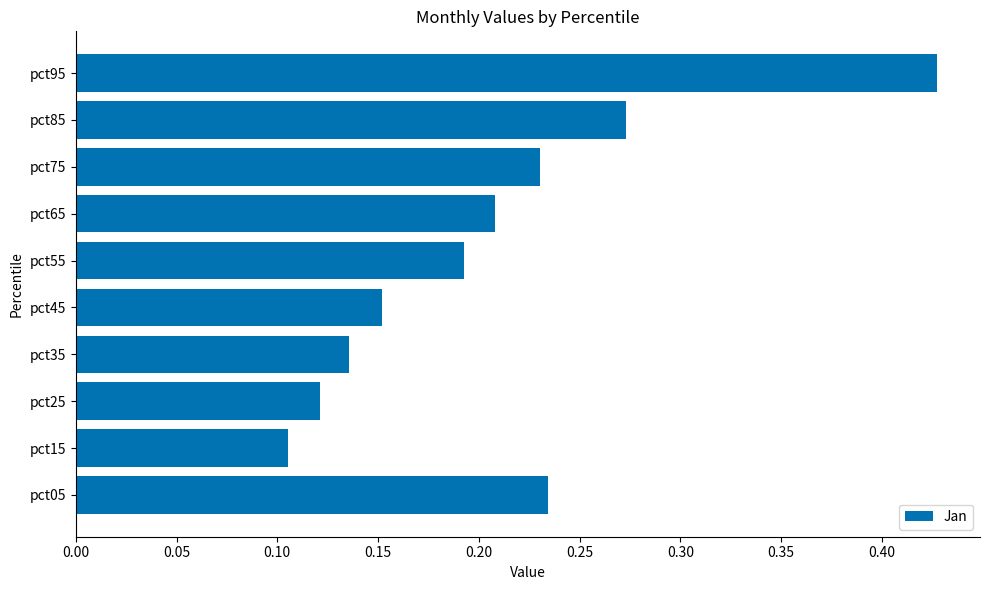

Which has a higher value, pct25 or pct05?

pct05